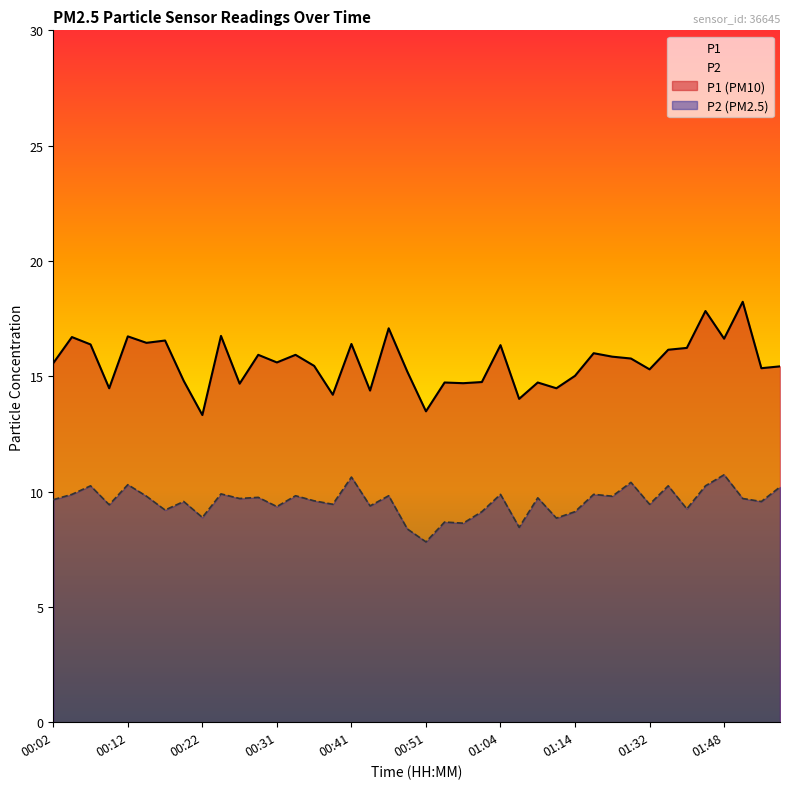

True or false: P1 and P2 intersect in this chart.

False